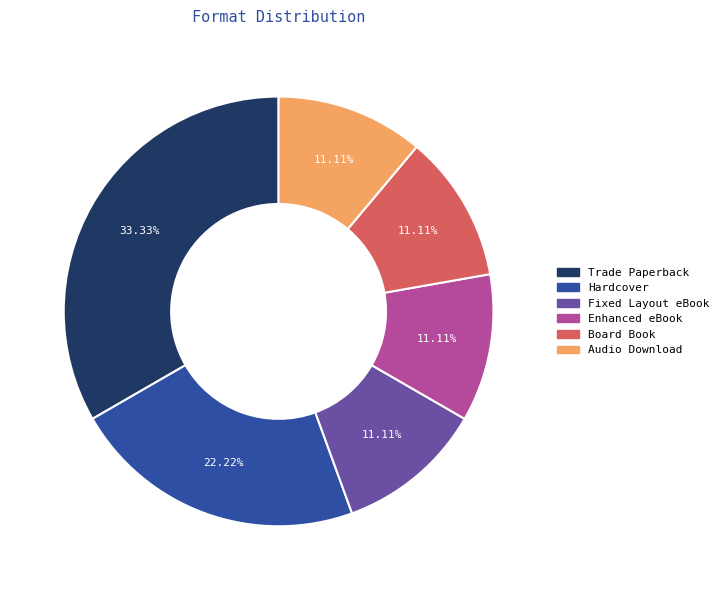

What percentage is NOT represented by Hardcover?

77.8%